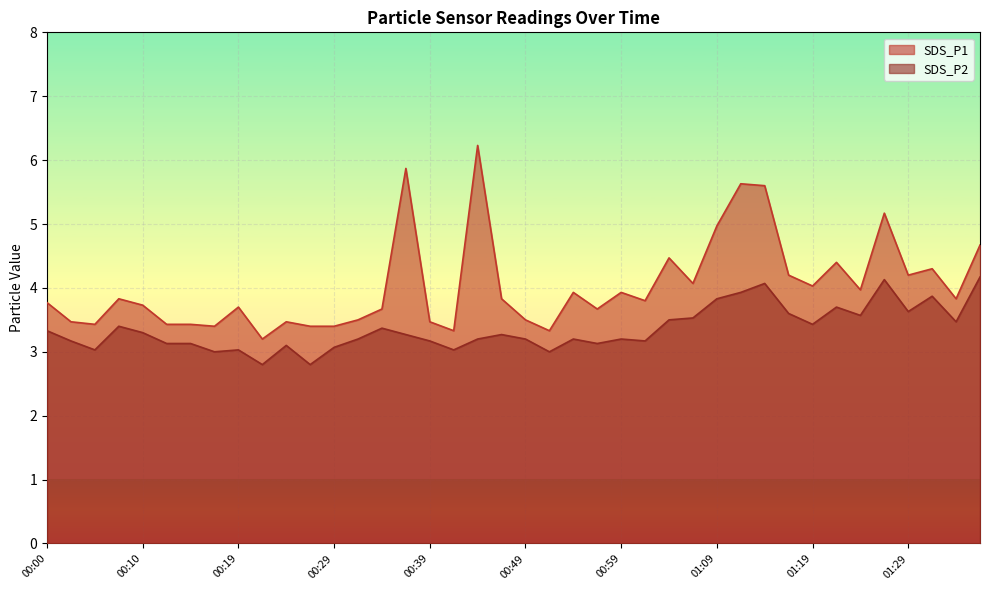

What is the difference between the maximum and minimum values in the SDS_P1 series?

3.0